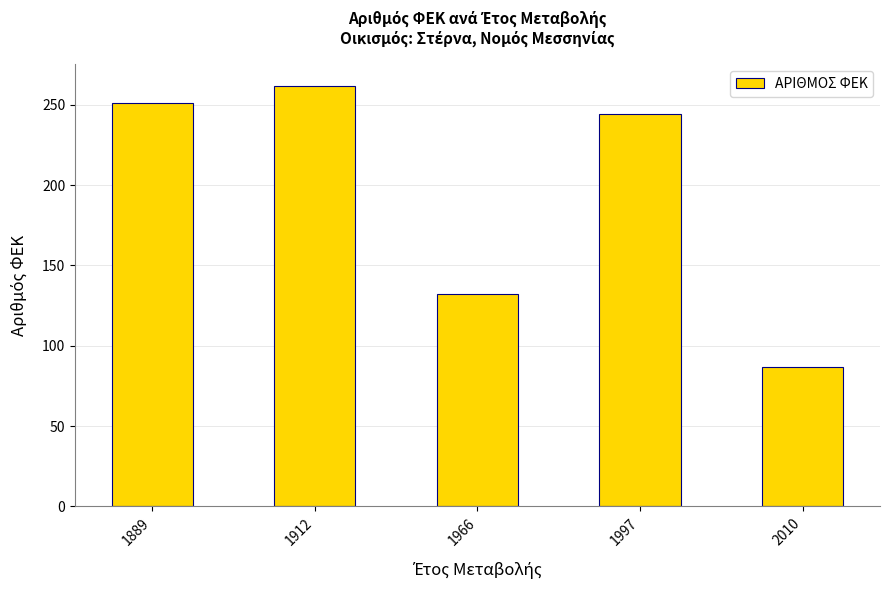

What is the difference between the second highest and minimum values?

164